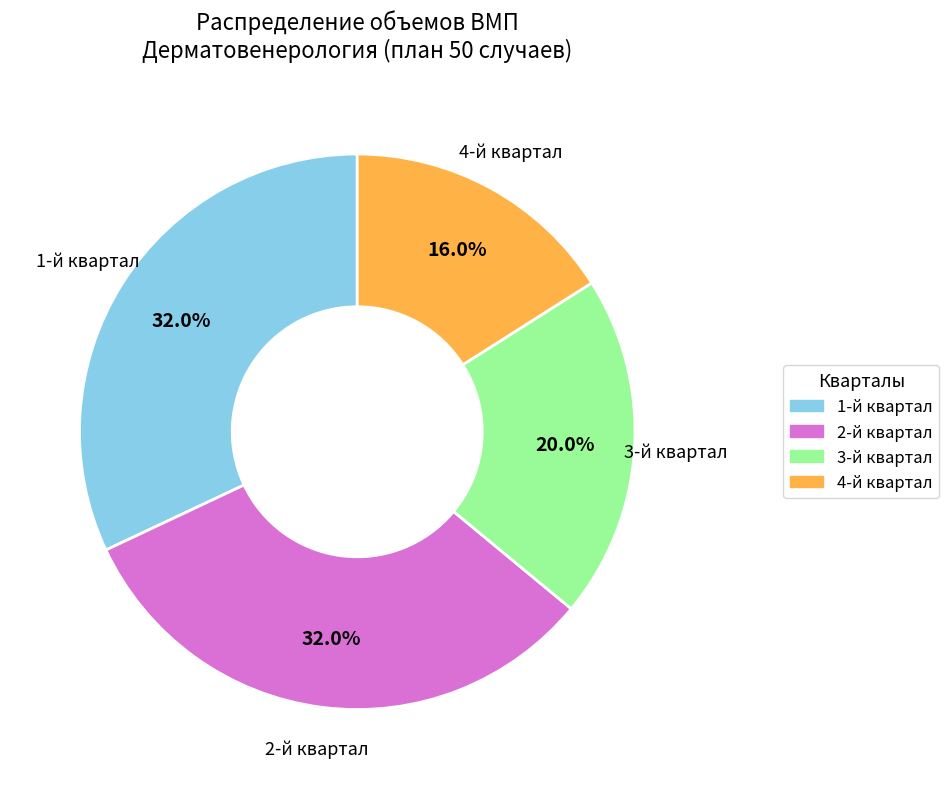

To the nearest percent, what is the average slice percentage?

25%